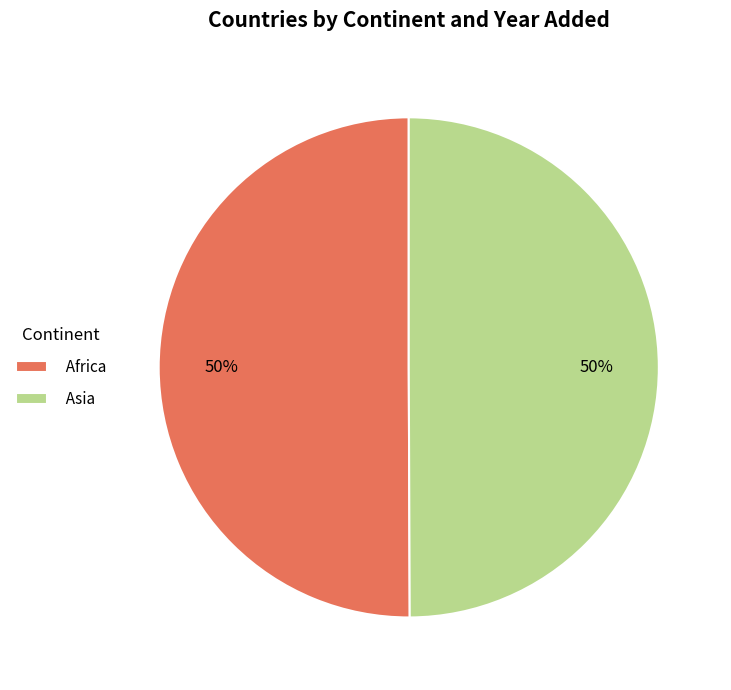

To the nearest percent, what is the average slice percentage?

50%